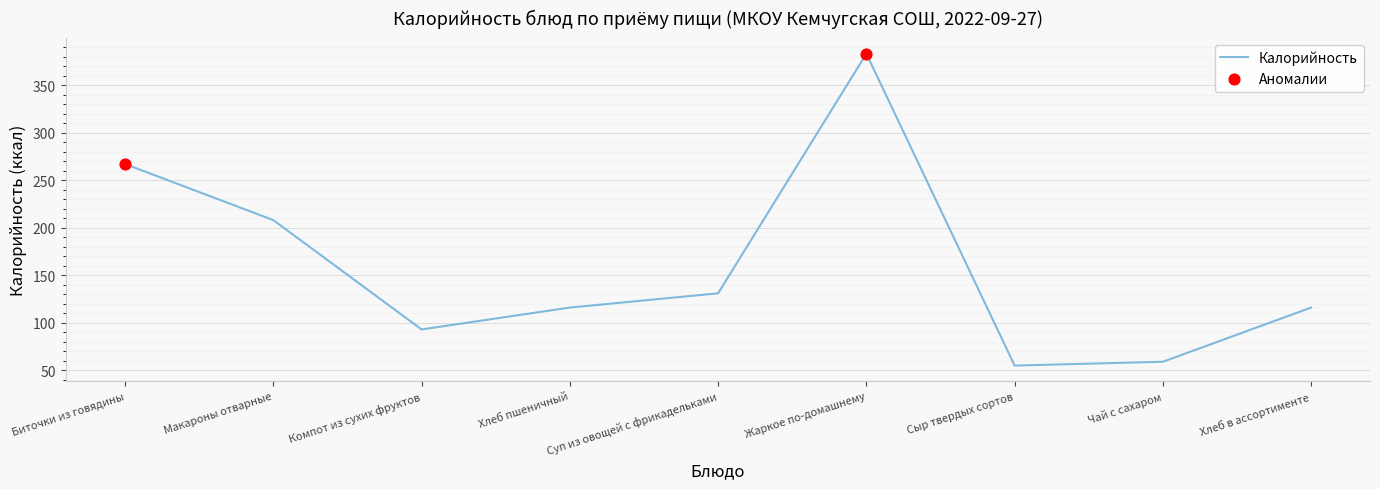

Approximately how many times larger is the value at Хлеб пшеничный compared to Жаркое по-домашнему?

0.3